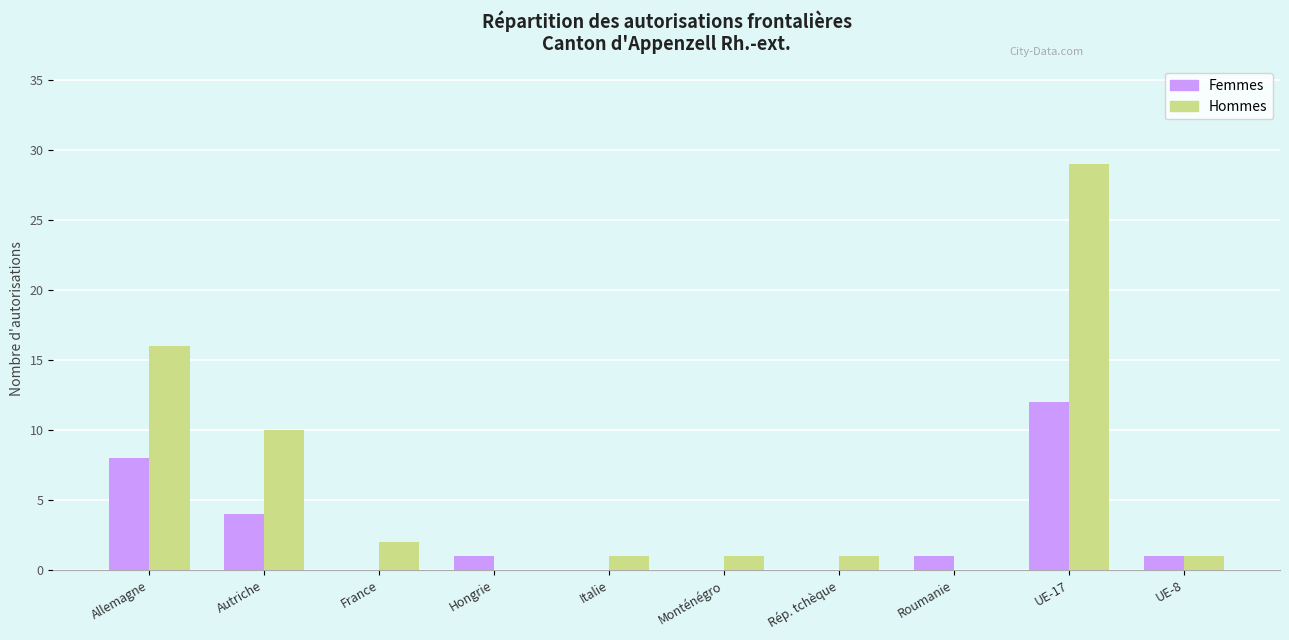

Reading left to right, list all the values displayed in this chart.

Femmes: Allemagne=8	Autriche=4	France=0	Hongrie=1	Italie=0	Monténégro=0	Rép. tchèque=0	Roumanie=1	UE-17=12	UE-8=1
Hommes: Allemagne=16	Autriche=10	France=2	Hongrie=0	Italie=1	Monténégro=1	Rép. tchèque=1	Roumanie=0	UE-17=29	UE-8=1